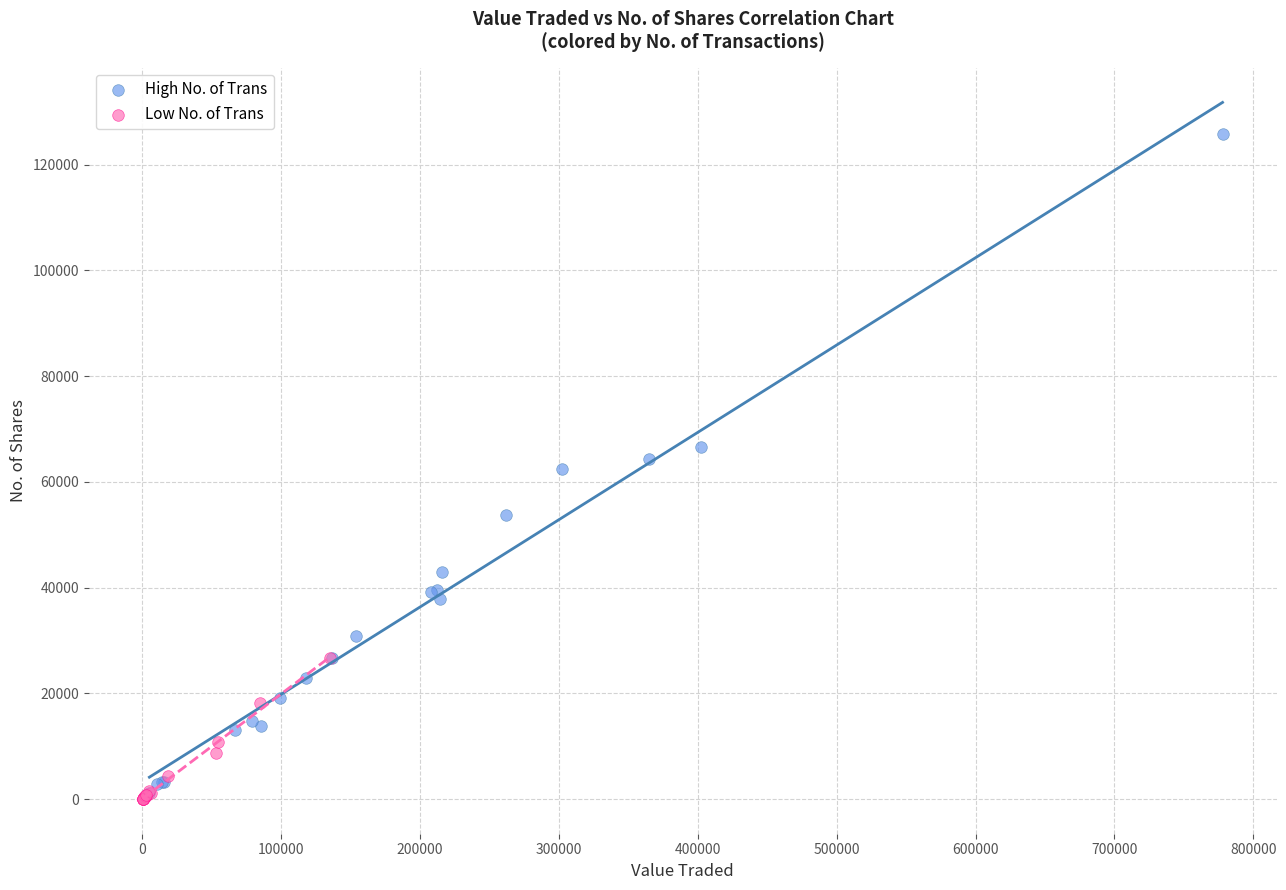

Which series contains the highest Y value?

High No. of Trans